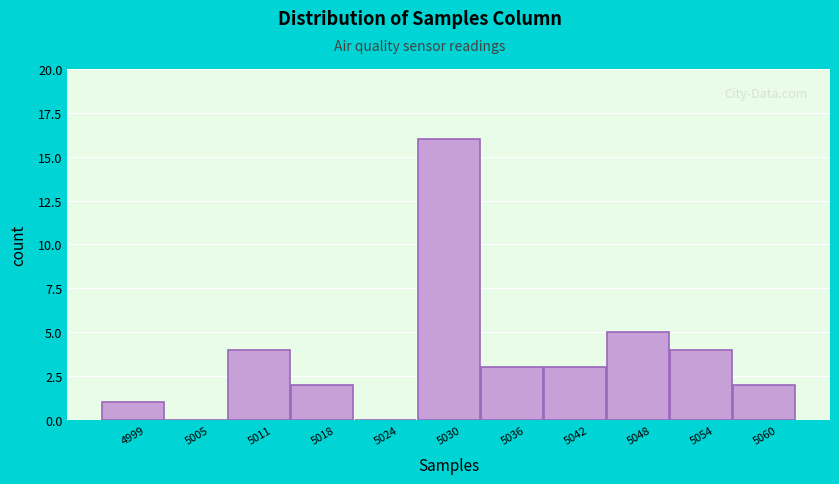

Reading left to right, what are all the values shown in this chart?

4999=1	5005=0	5011=4	5018=2	5024=0	5030=16	5036=3	5042=3	5048=5	5054=4	5060=2